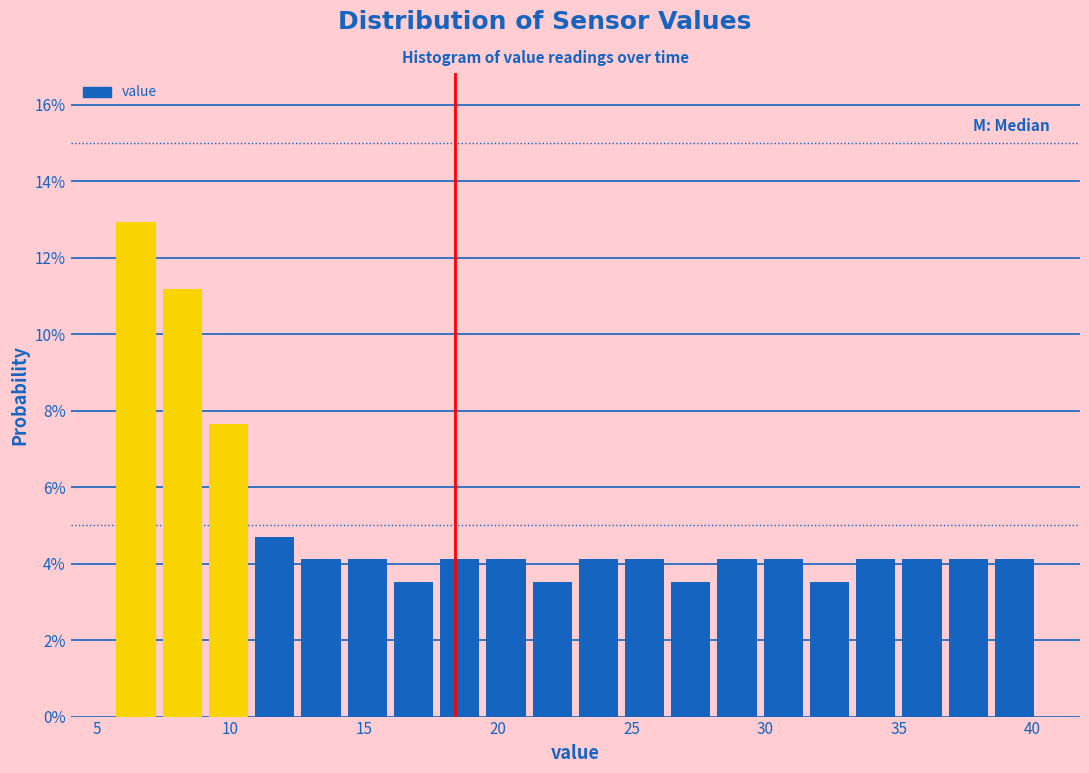

Around what value on the x-axis is the tallest bar? Give the approximate position of its centre, as read against the axis.

6.5